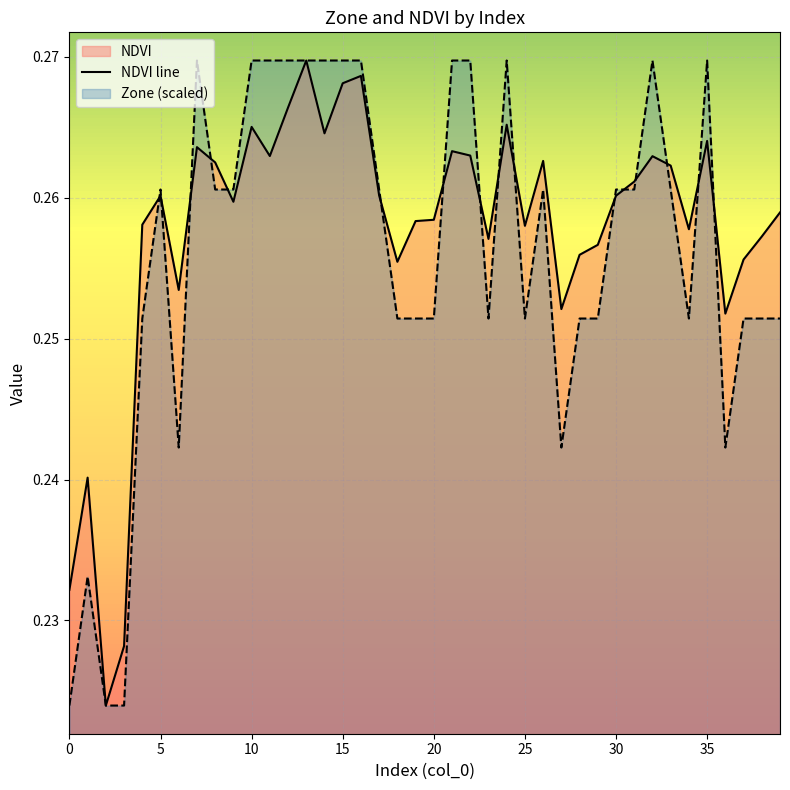

The value of NDVI line at 5 is 0.5. True or false?

False